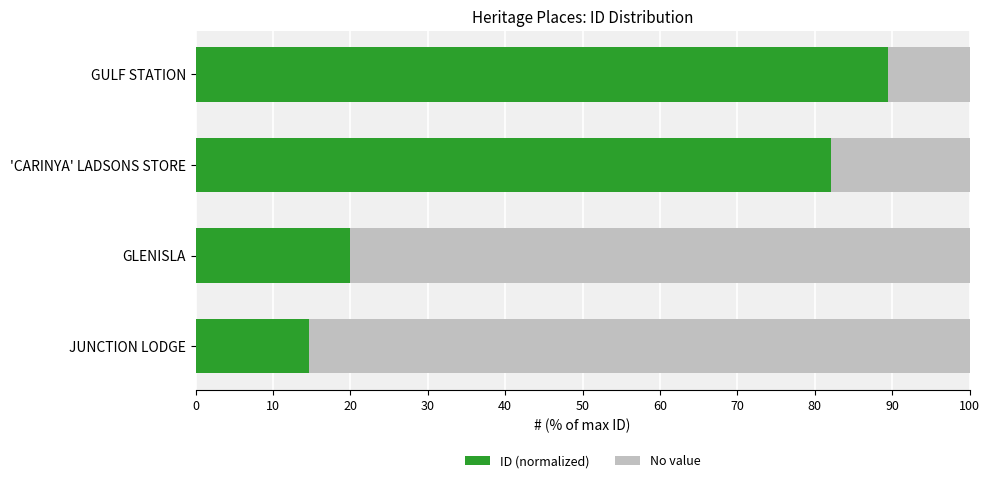

What is the sum of all ID (normalized) values?

206.1